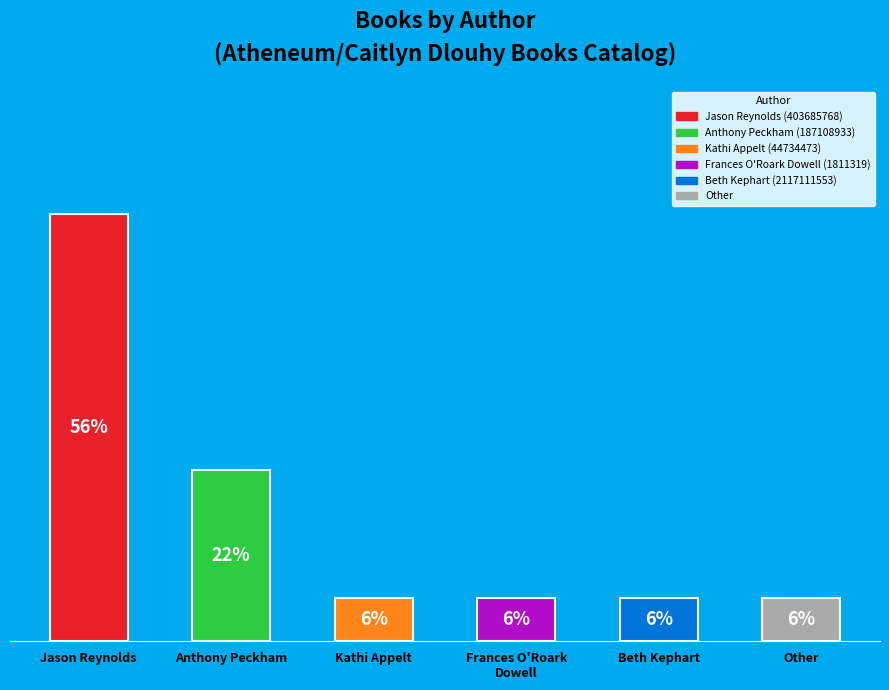

To the nearest percent, what is the difference between the Other and Anthony Peckham (187108933) slice percentages?

17%